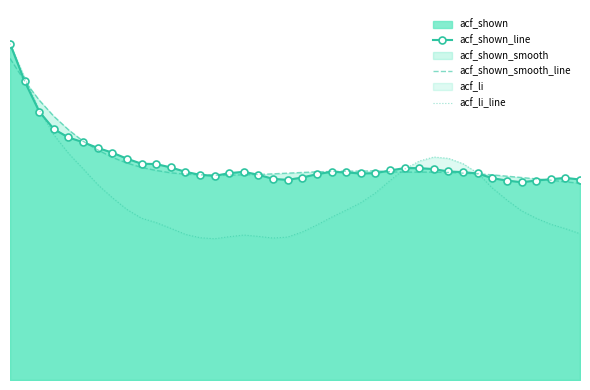

Rank the categories by acf_shown_line value from lowest to highest.

35, 34, 36, 19, 39, 37, 18, 33, 38, 20, 14, 13, 17, 21, 24, 32, 15, 25, 23, 31, 12, 16, 22, 30, 26, 29, 27, 28, 11, 10, 9, 8, 7, 6, 5, 4, 3, 2, 1, 0